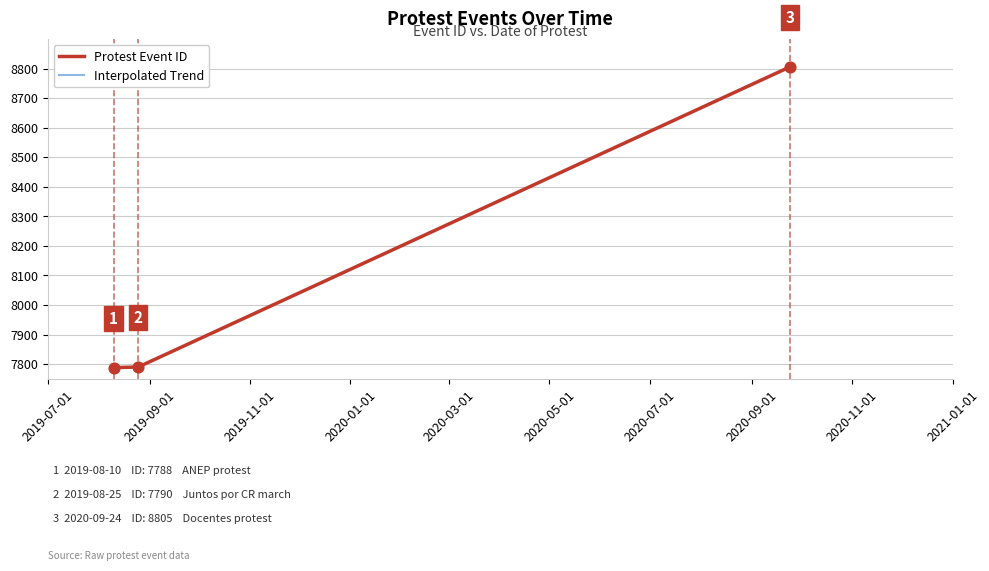

What is the change in value from 2019-08-10 to 2020-09-24?

+1017